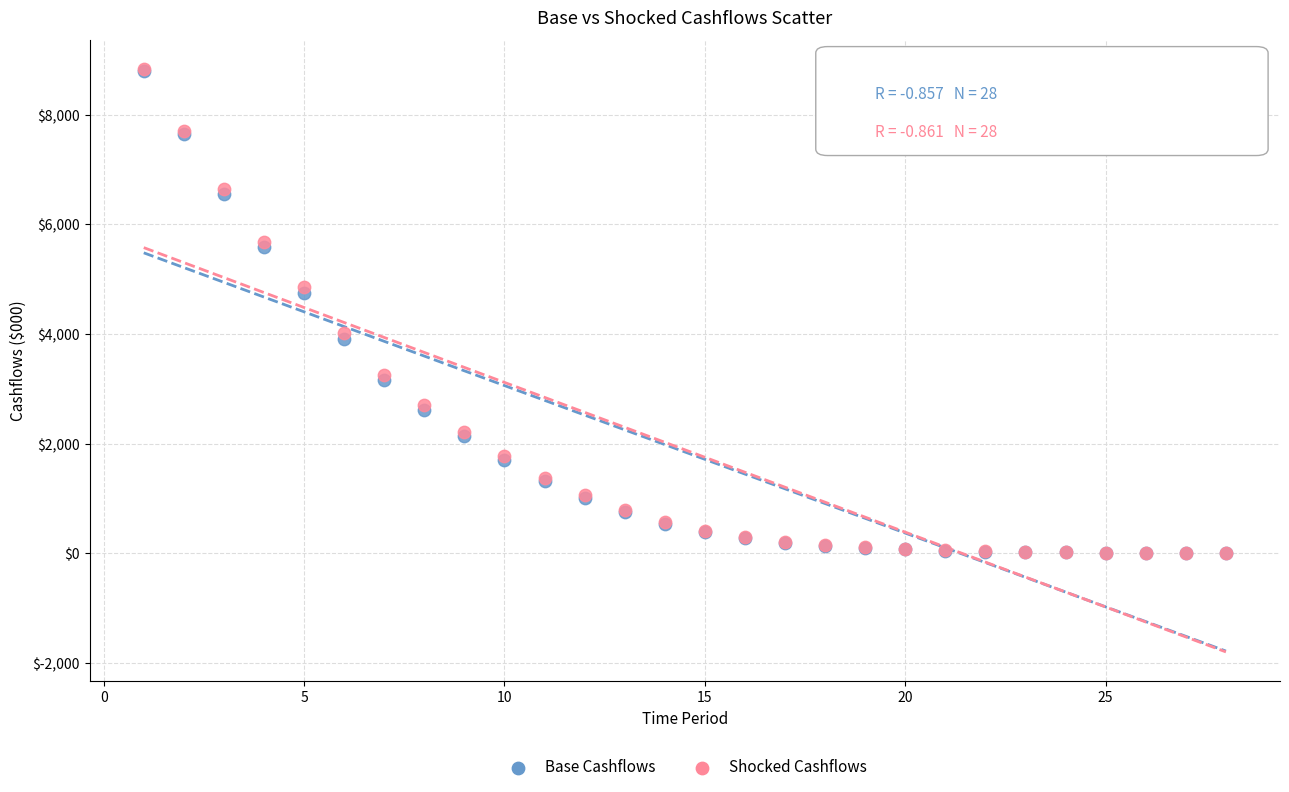

What are all the series names shown in the legend?

Base Cashflows, Shocked Cashflows